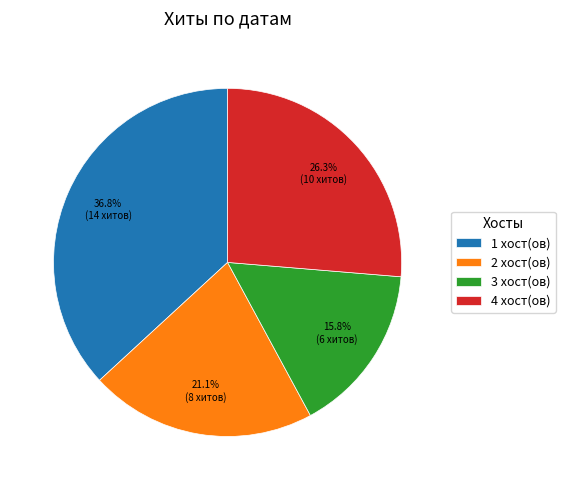

Rank the categories by value from highest to lowest.

1 хост(ов), 4 хост(ов), 2 хост(ов), 3 хост(ов)